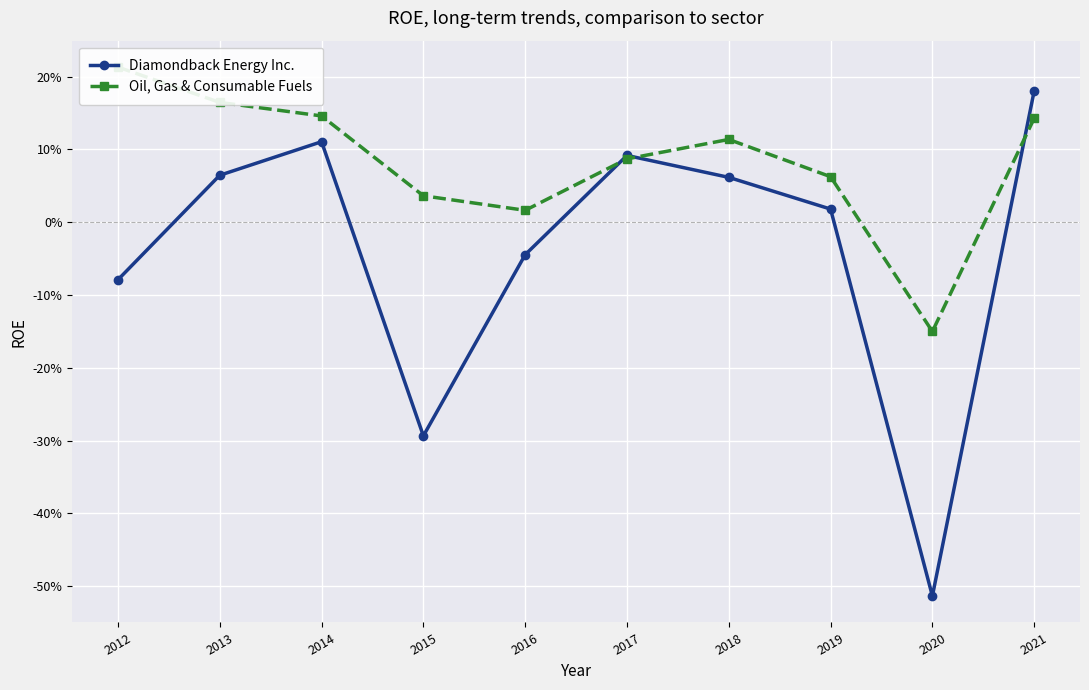

At which label does Oil, Gas & Consumable Fuels first exceed 0?

2012